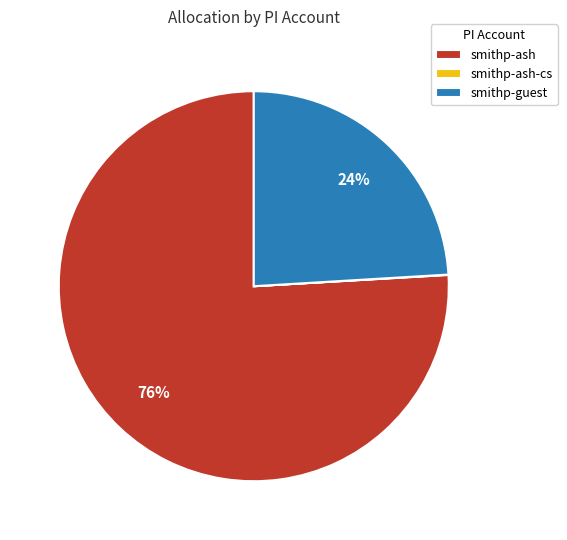

True or false: smithp-guest accounts for 31% of the total.

False